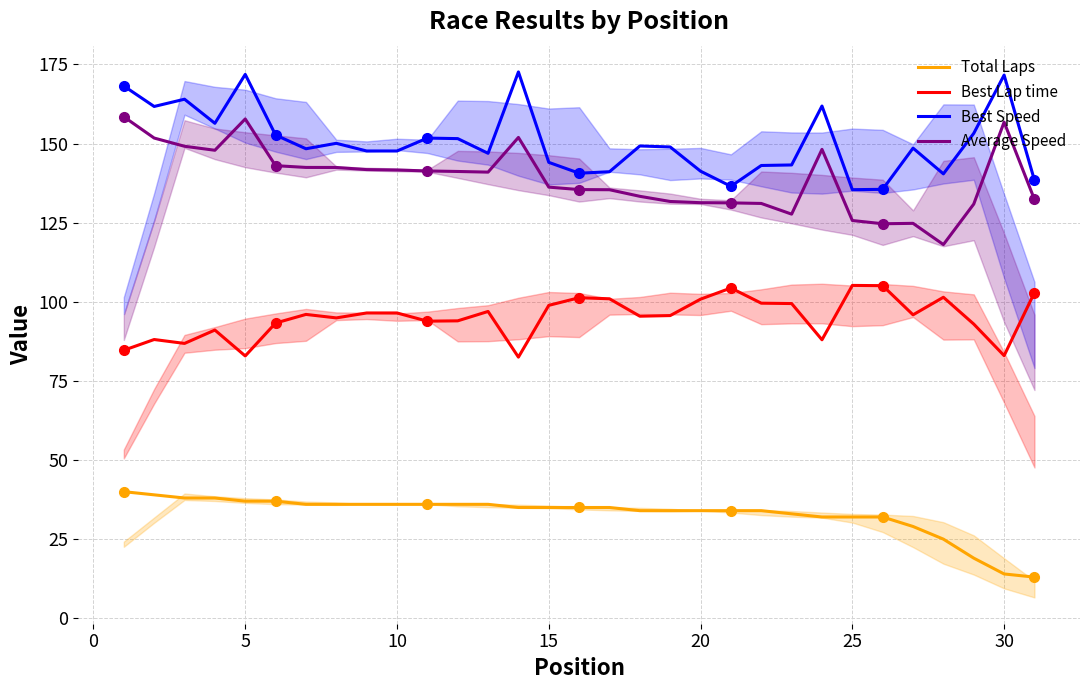

What is the sum of the Average Speed values at 10 and 30?

298.4